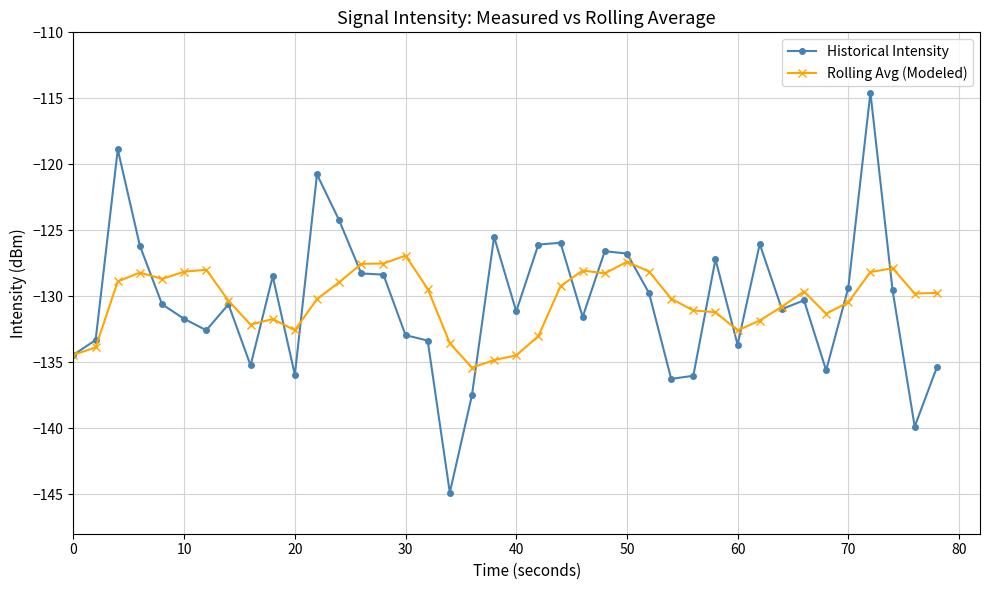

What is the value of the Rolling Avg (Modeled) point at the 25th from the left?

-128.3